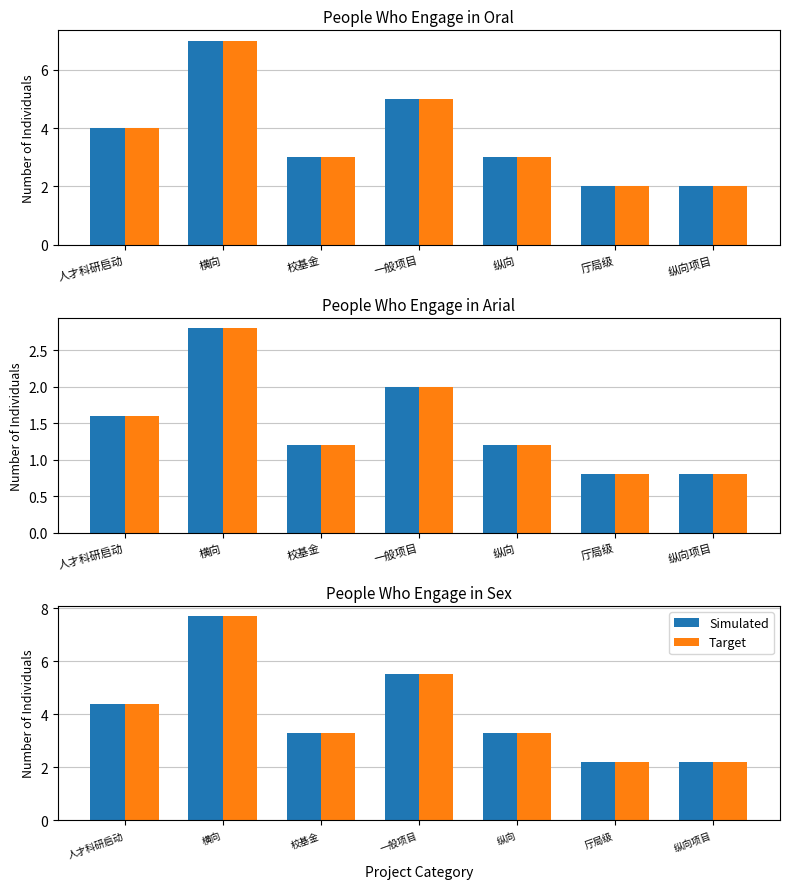

What is the difference between the maximum and minimum values in the Simulated series?

5.5